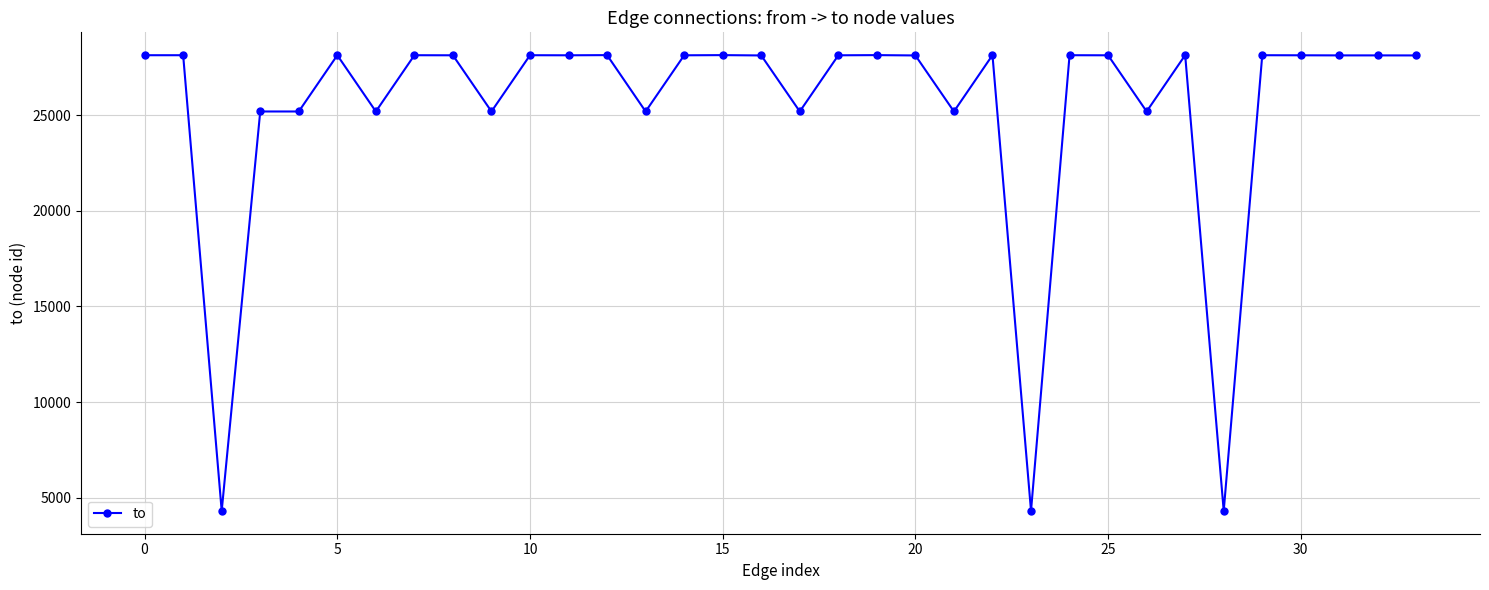

What is the greatest value displayed?

28157